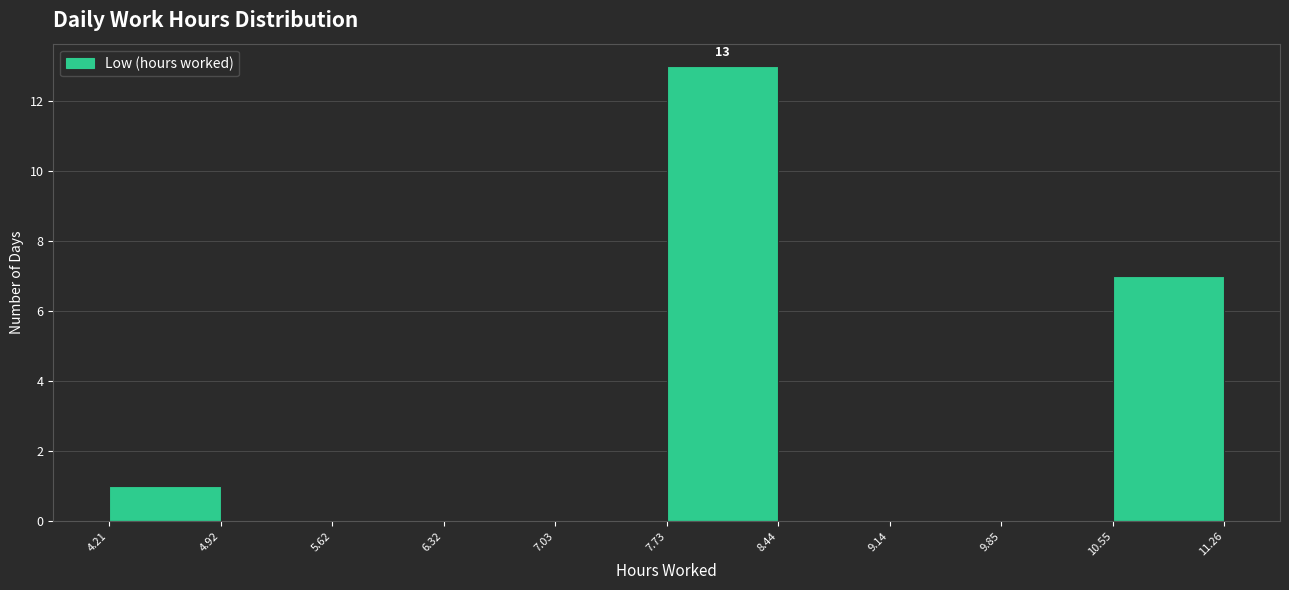

Over which range of the x-axis is the bar tallest?

7.73 to 8.44